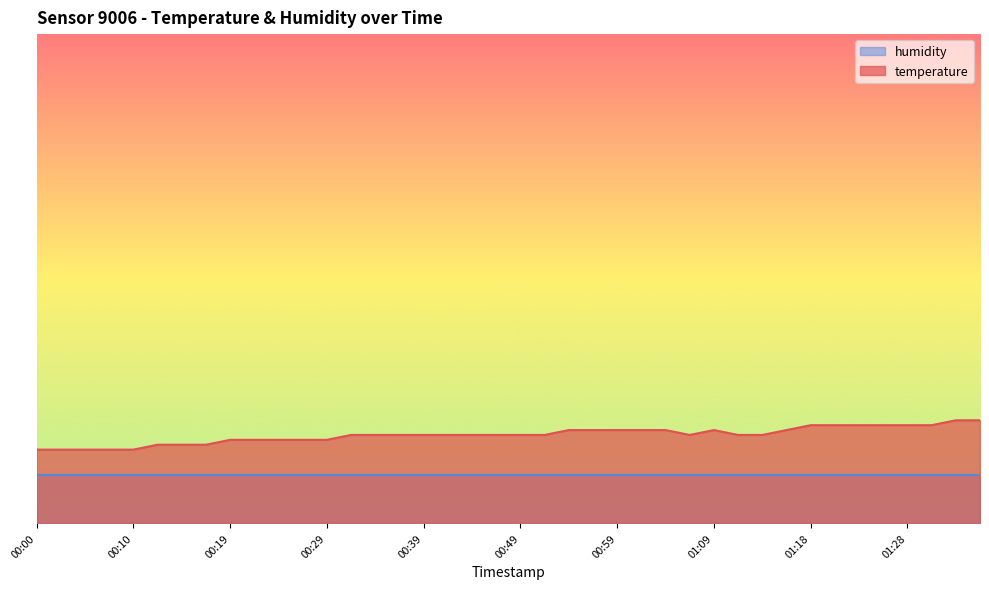

The chart shows a value of 15.0 at 00:05. True or false?

True